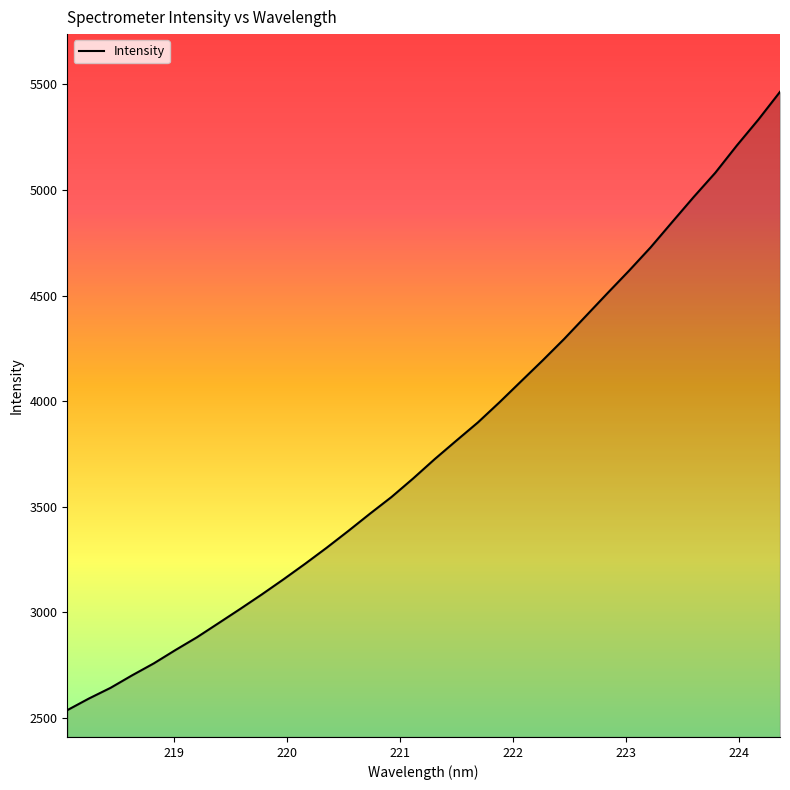

What is the maximum value shown in the chart?

5463.9